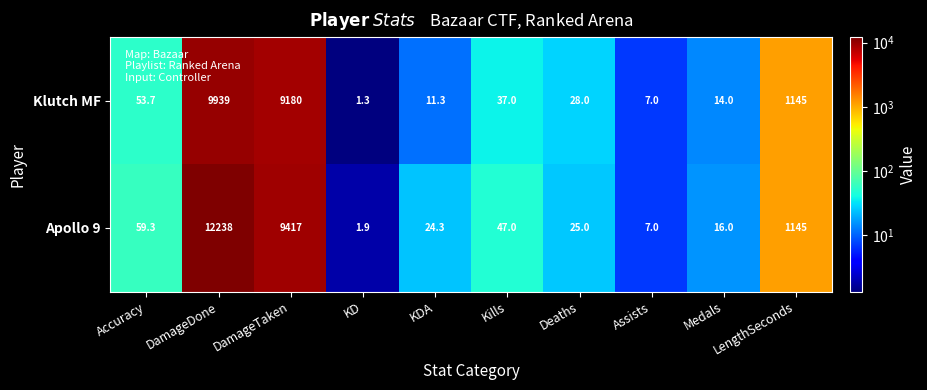

Count the number of data series in this chart.

2